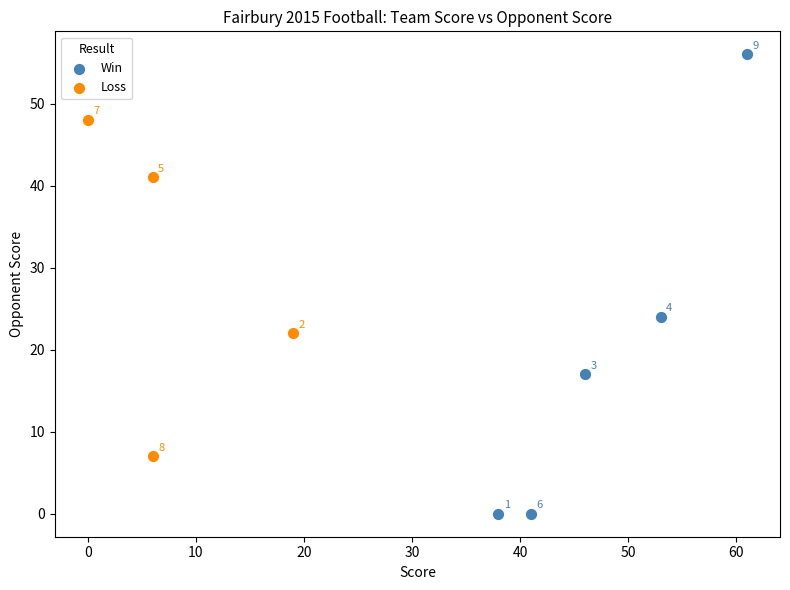

Which series has the widest spread of Y values?

Win